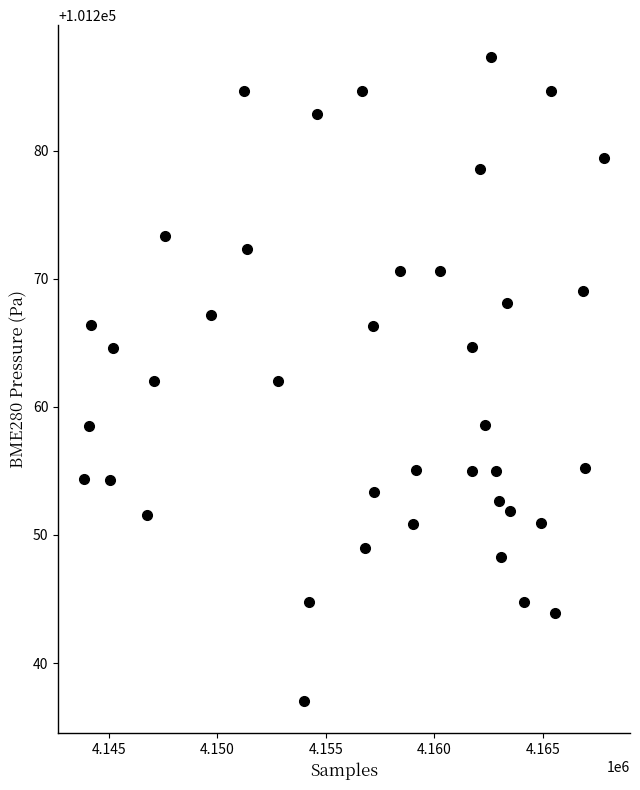

What is the range of Y values (max minus min)?

50.3